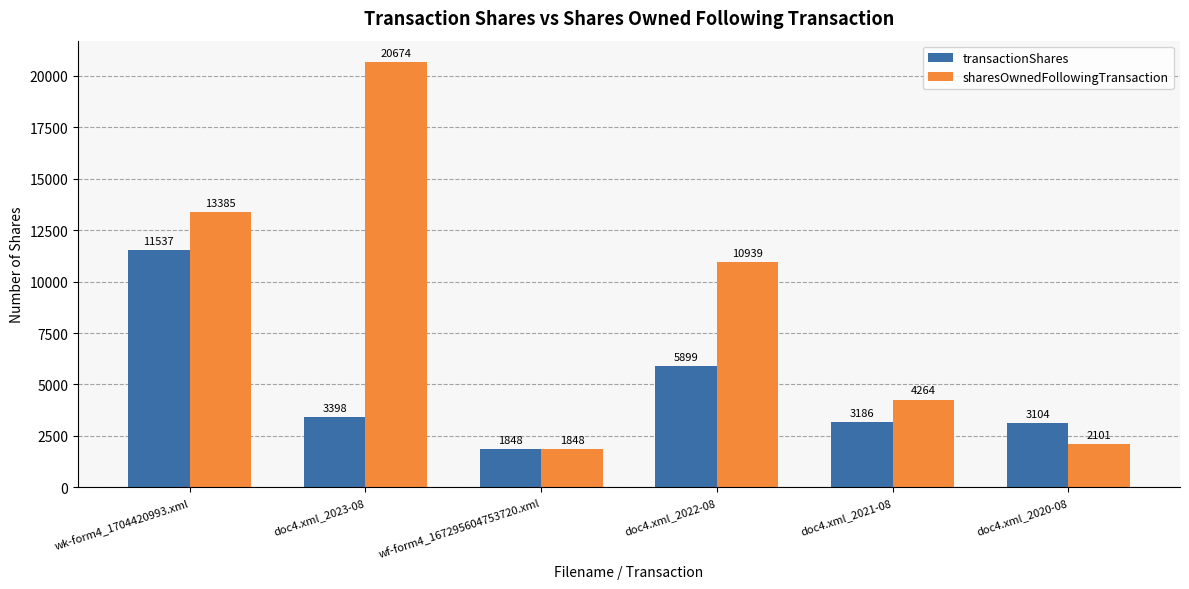

What is the value of the sharesOwnedFollowingTransaction bar at the 6th from the left?

2101